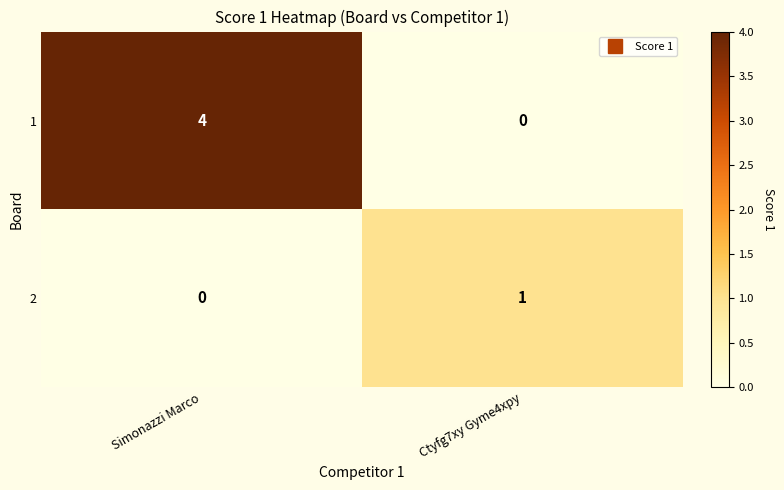

What is the difference between the highest and lowest values at Ctyfg7xy Gyme4xpy?

1